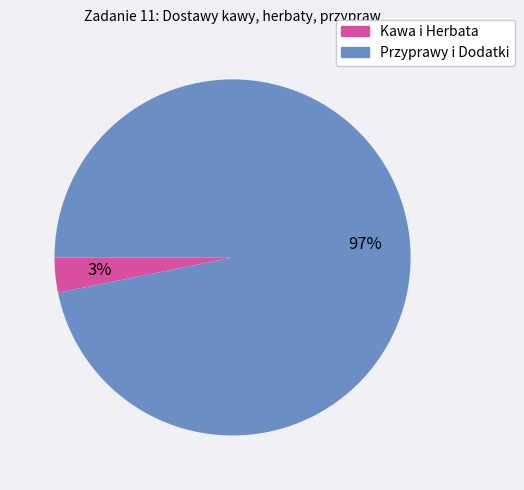

To the nearest percent, what is the difference between the largest and smallest slice percentages?

94%